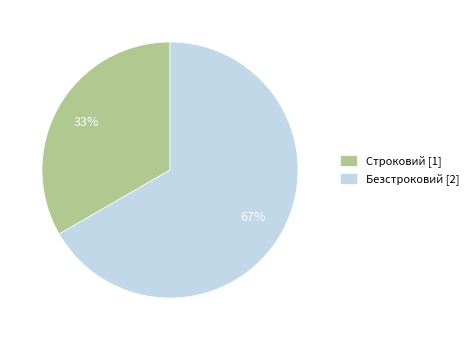

Does Безстроковий account for over 50% of the chart?

Yes